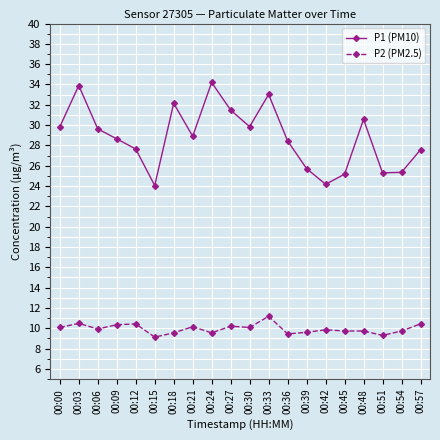

What is the smallest value displayed?

9.1